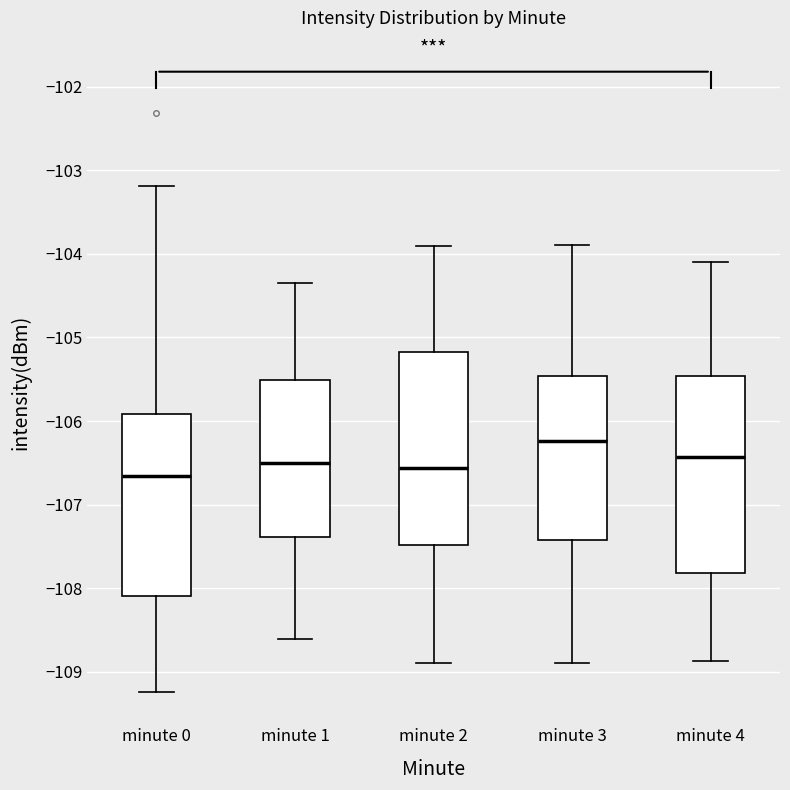

Reading left to right, read every box against the y-axis: the position of its median line, the range the box covers, and the ends of its whiskers. The values are not printed on the chart, so give them approximately, as read against the axis.

minute 0: median -106.7, box -108.1 to -105.9, whiskers -109.2 to -103.2
minute 1: median -106.5, box -107.4 to -105.5, whiskers -108.6 to -104.3
minute 2: median -106.6, box -107.5 to -105.2, whiskers -108.9 to -103.9
minute 3: median -106.2, box -107.4 to -105.5, whiskers -108.9 to -103.9
minute 4: median -106.4, box -107.8 to -105.5, whiskers -108.9 to -104.1